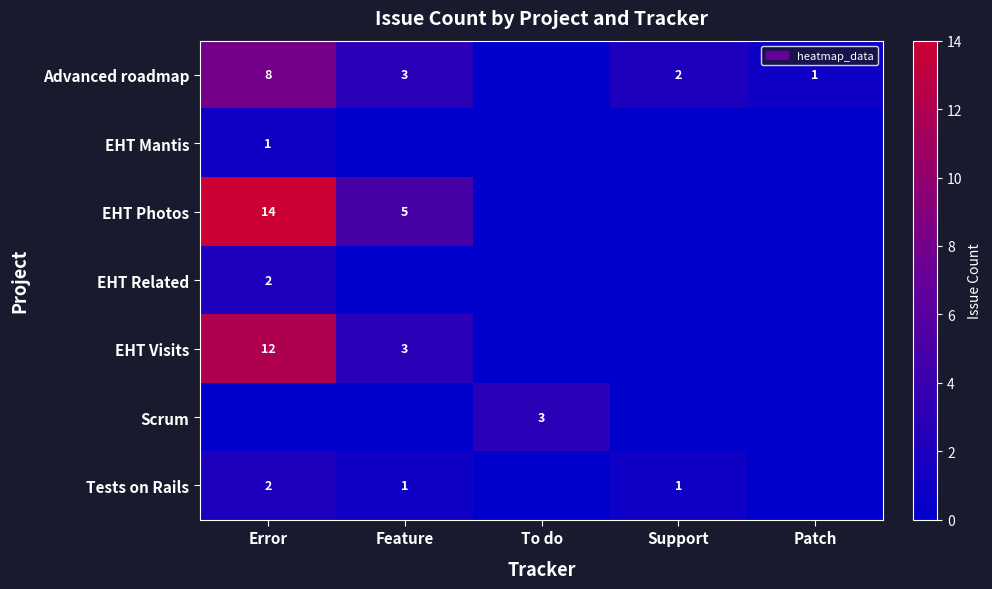

The EHT Visits series shows 3 at Feature. True or false?

True